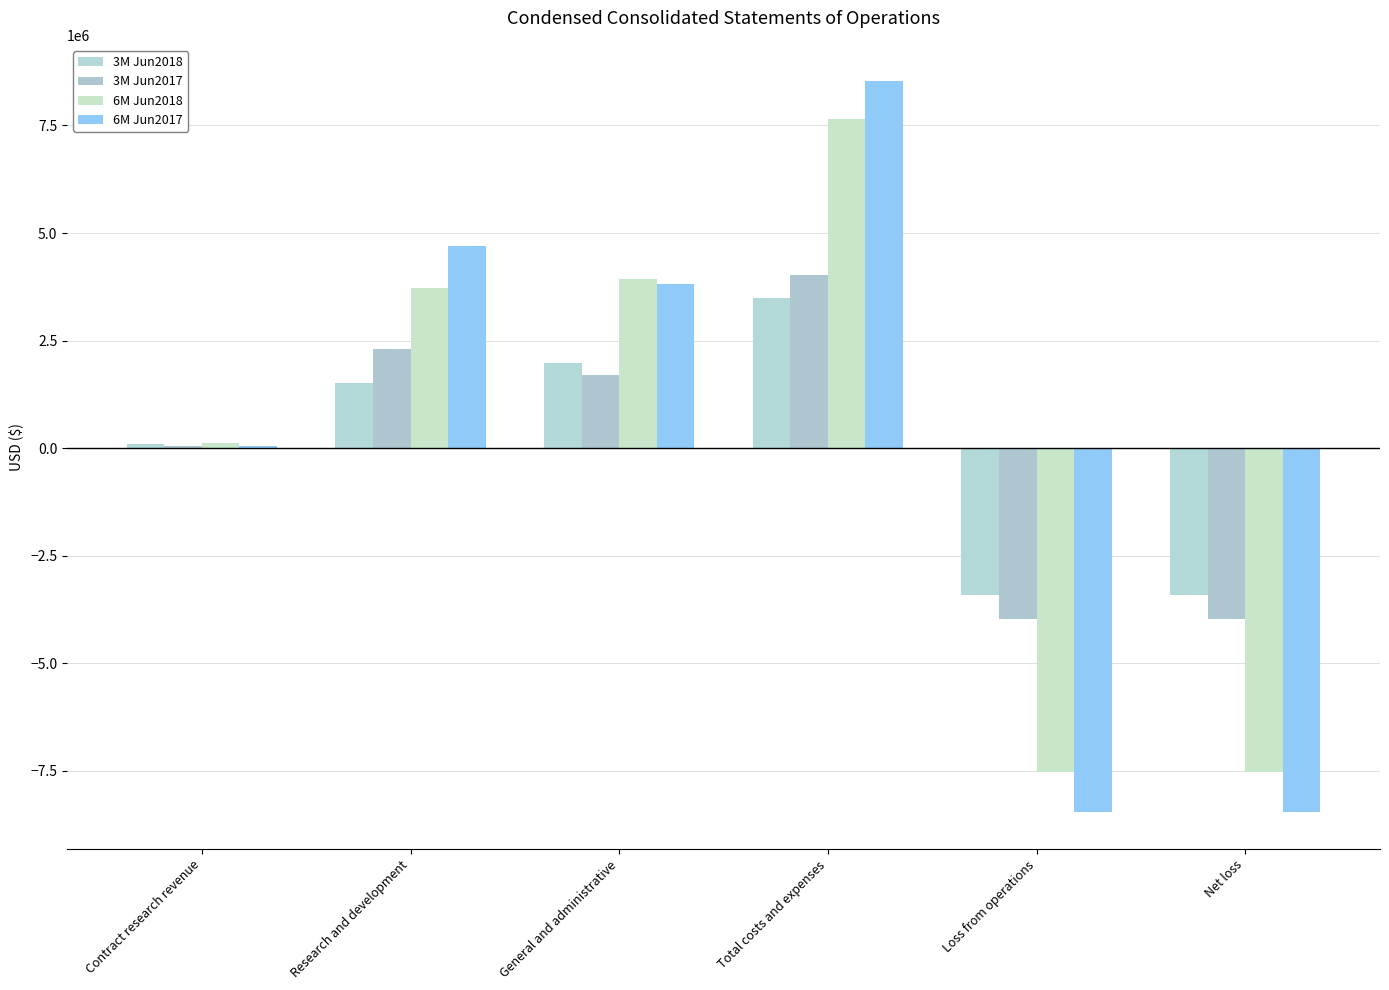

What position from the right is Net loss?

1